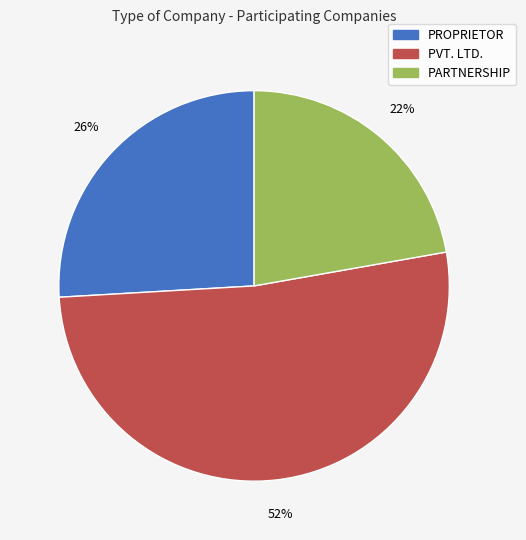

The PARTNERSHIP slice represents 22% of the pie. True or false?

True